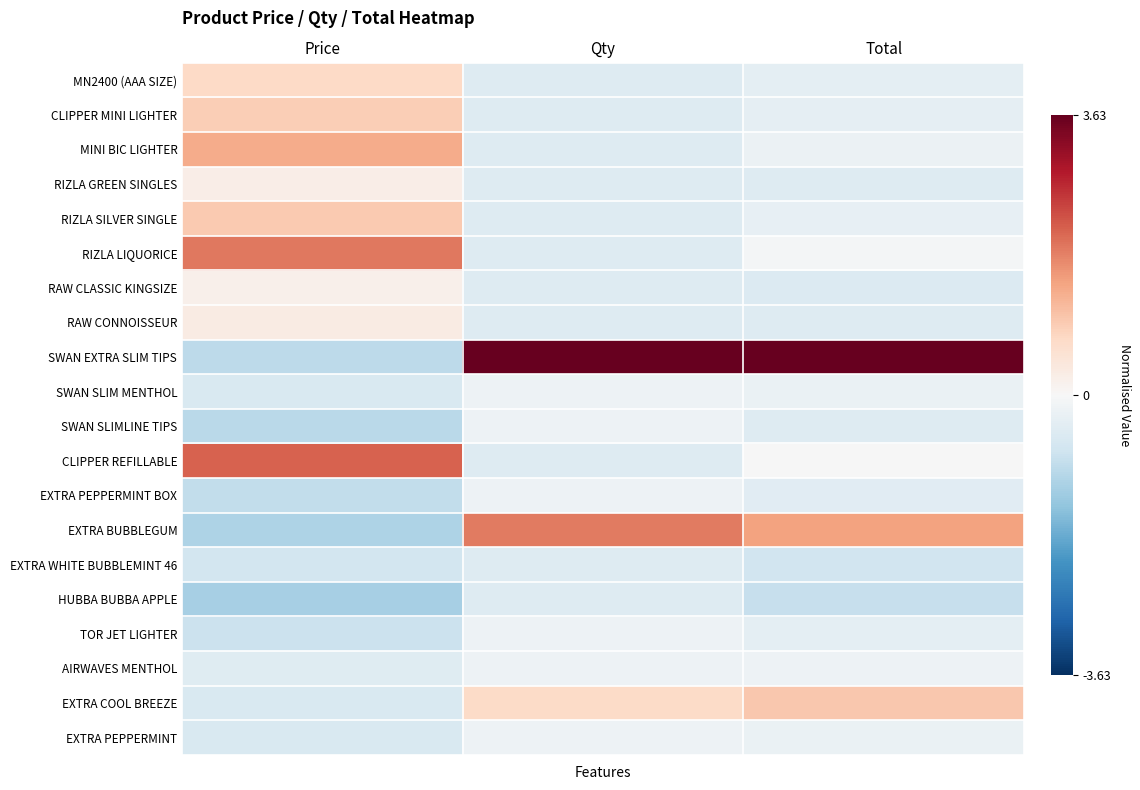

How many series are shown in this chart?

20